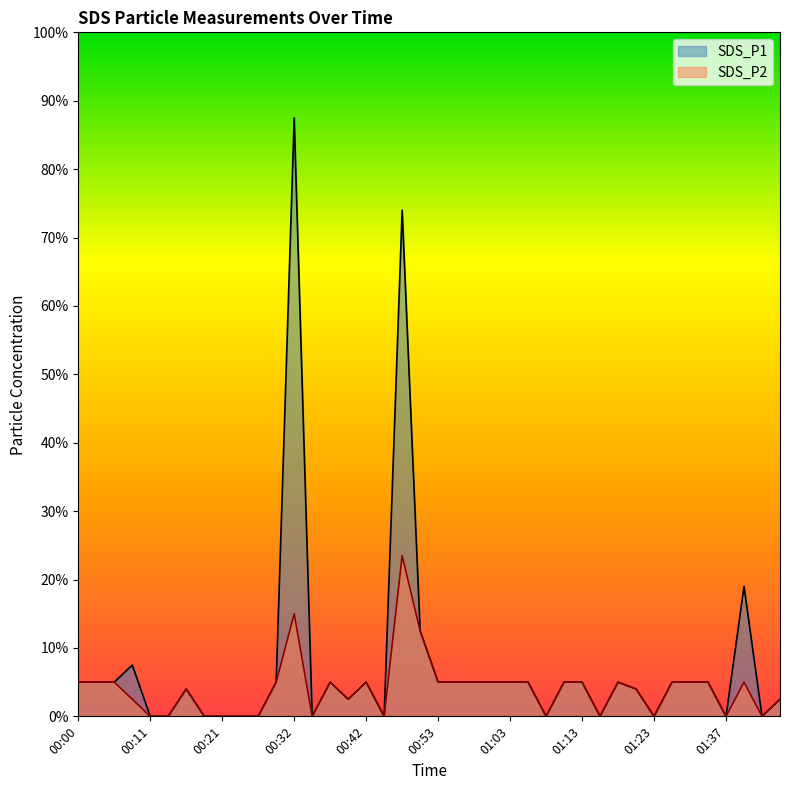

List the series in order of their overall mean, lowest first.

SDS_P2, SDS_P1